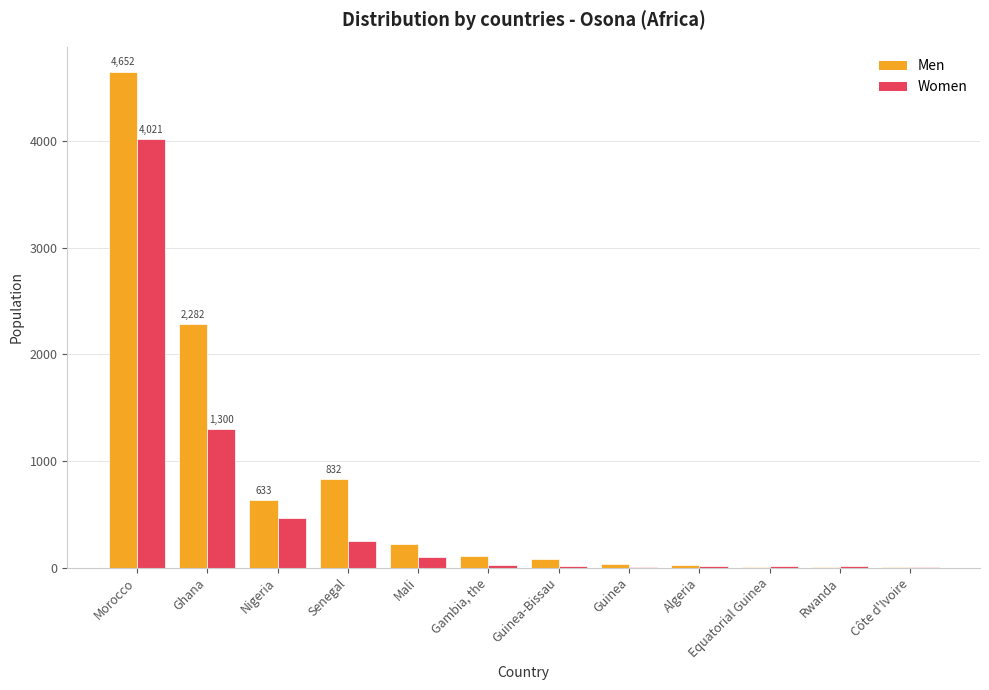

Which series changed the most between Nigeria and Mali?

Men